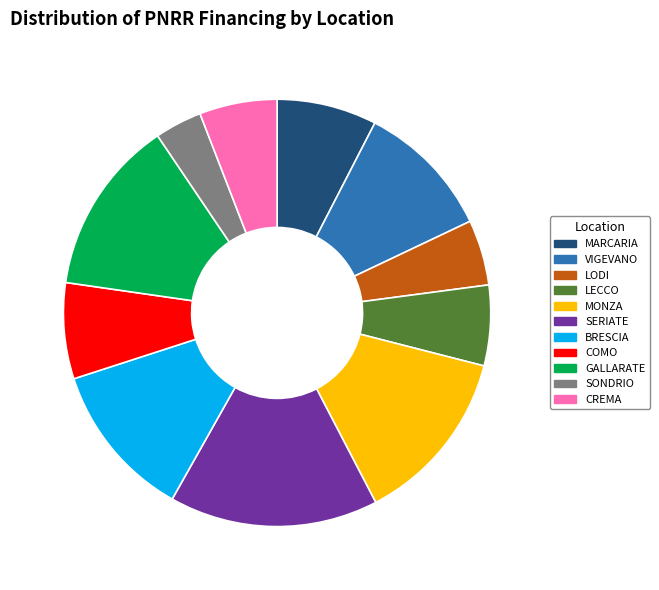

Do COMO and BRESCIA together represent more than half of the pie?

No